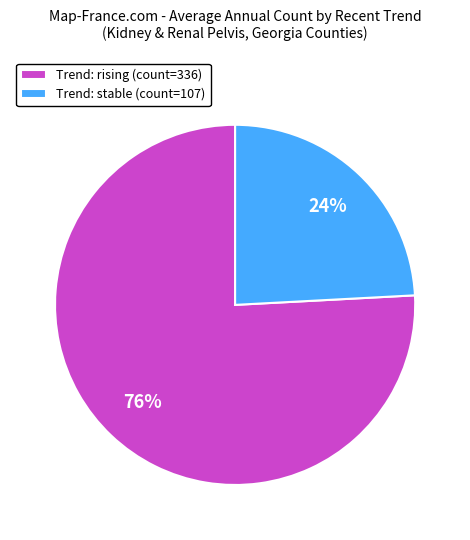

Count the number of slices in the pie.

2